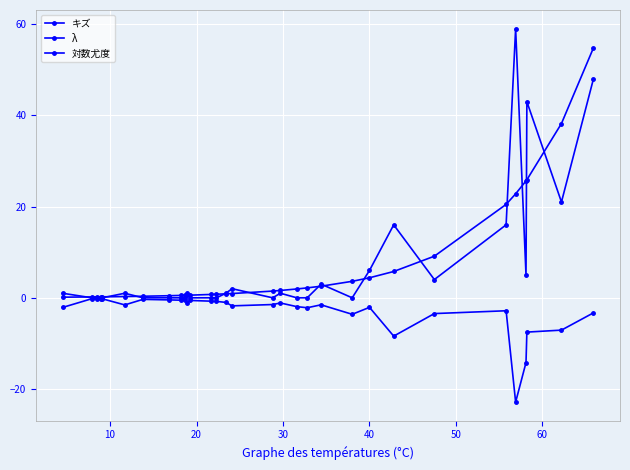

Does the chart display data point markers on the line(s)?

Yes